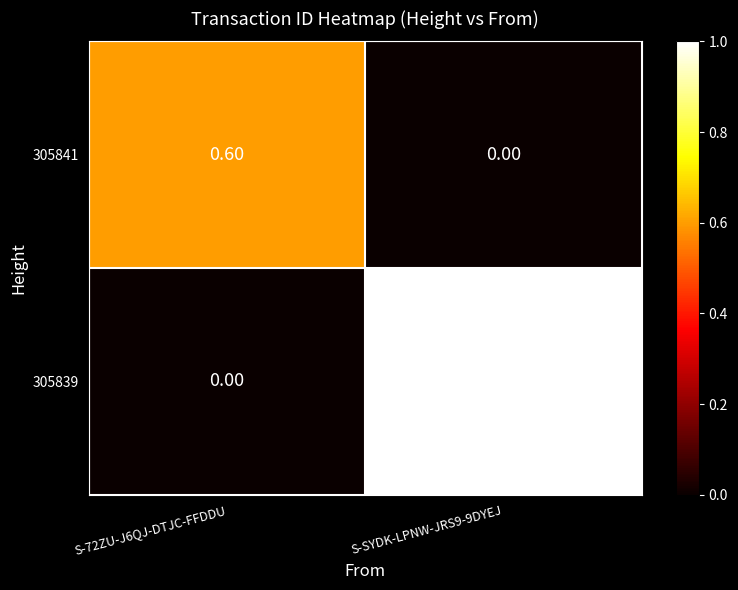

List the series in order of their overall mean, highest first.

305839, 305841